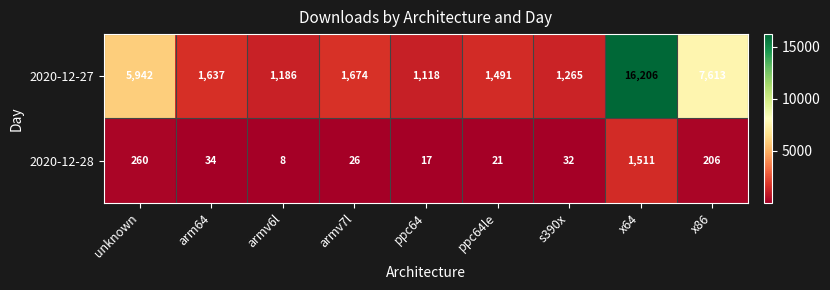

The value of 2020-12-28 at s390x is 32. True or false?

True